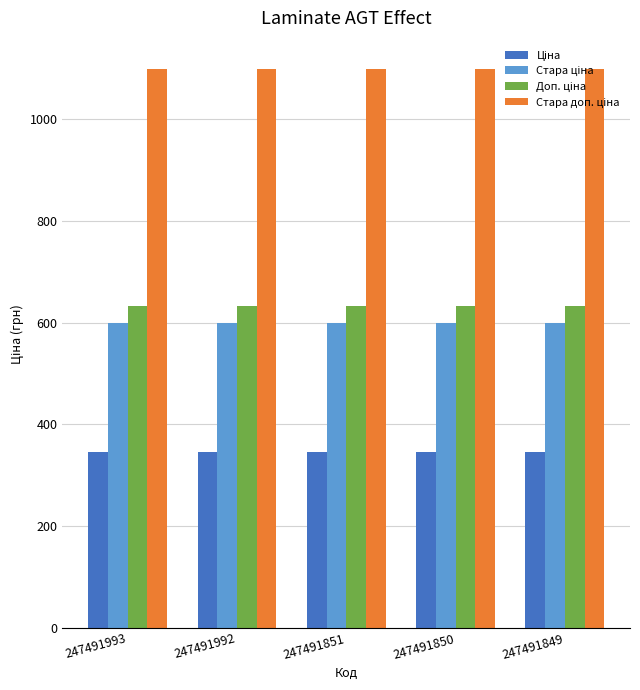

How many groups of bars are there?

5